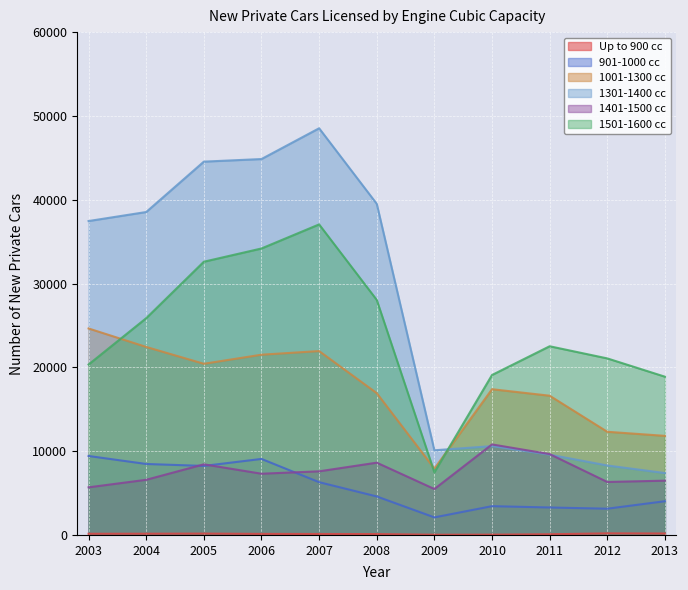

What is the total value across all series at 2010?

61346